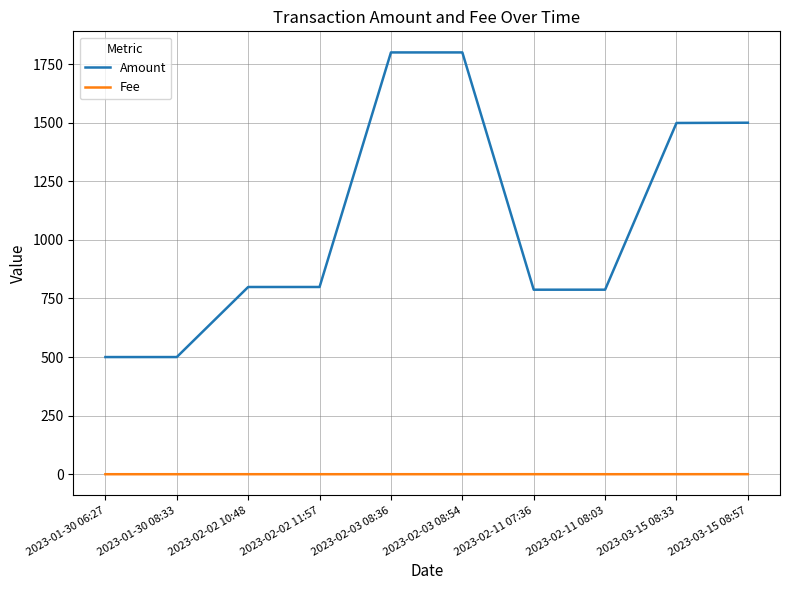

Between 2023-02-03 08:54 and 2023-02-11 07:36, which series saw the biggest shift?

Amount